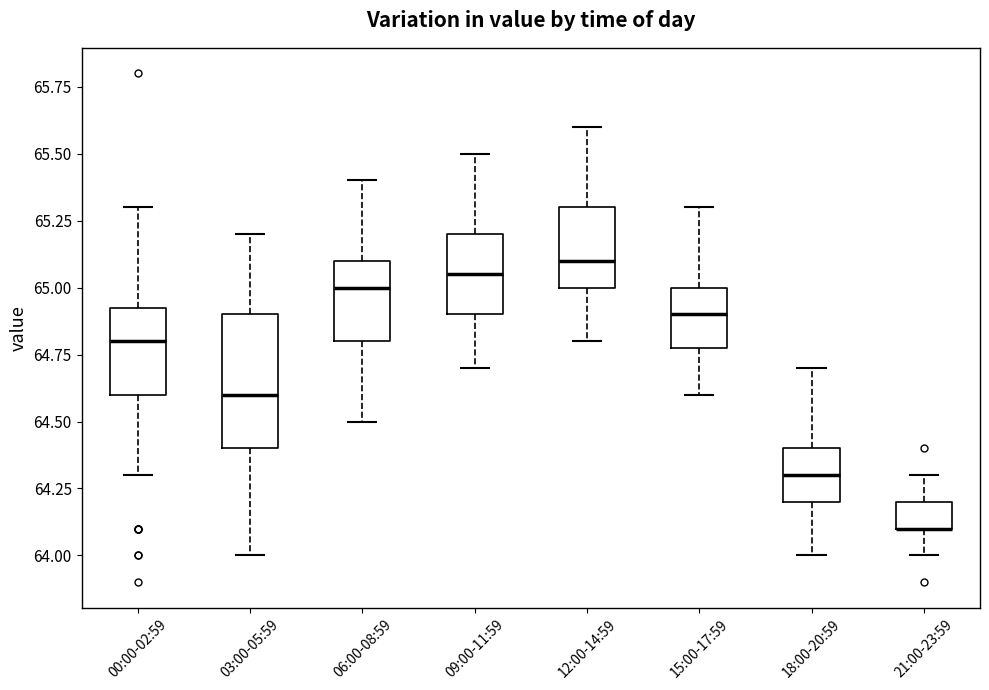

Comparing the boxes themselves (not the whiskers), which one is the tallest?

03:00-05:59